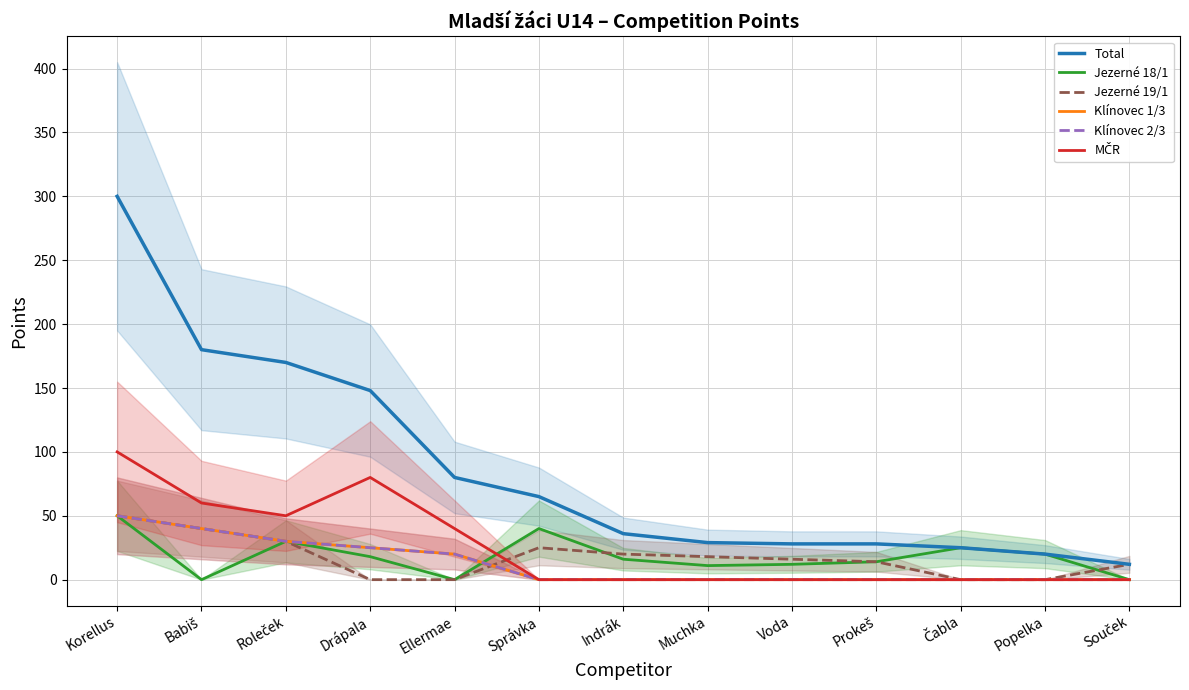

Where is the first local minimum for MČR?

Roleček